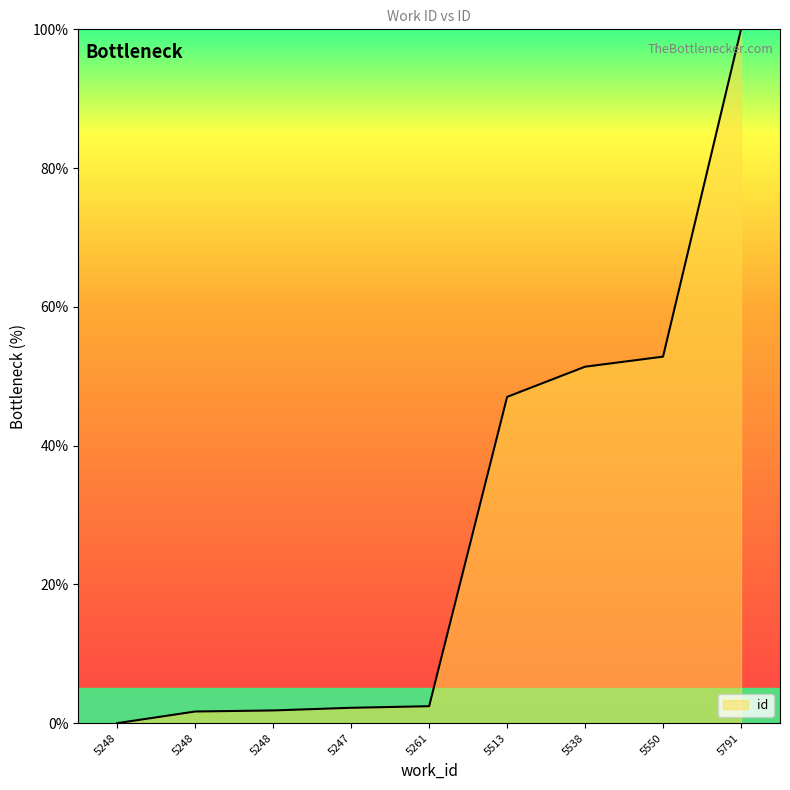

What value does the data have at 5791?

100.0